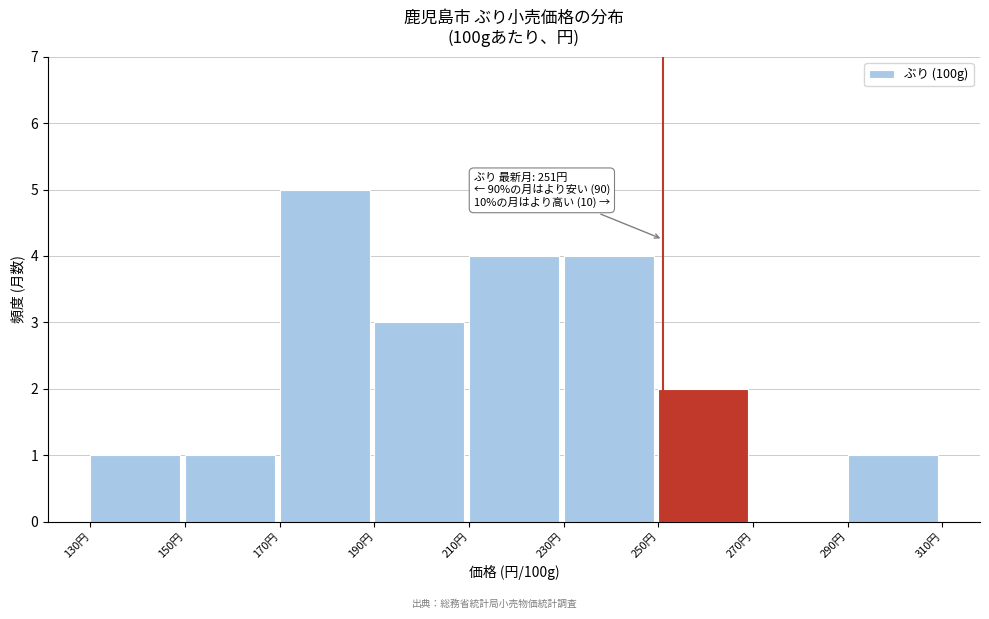

Which range on the x-axis has the tallest bar?

170 to 190